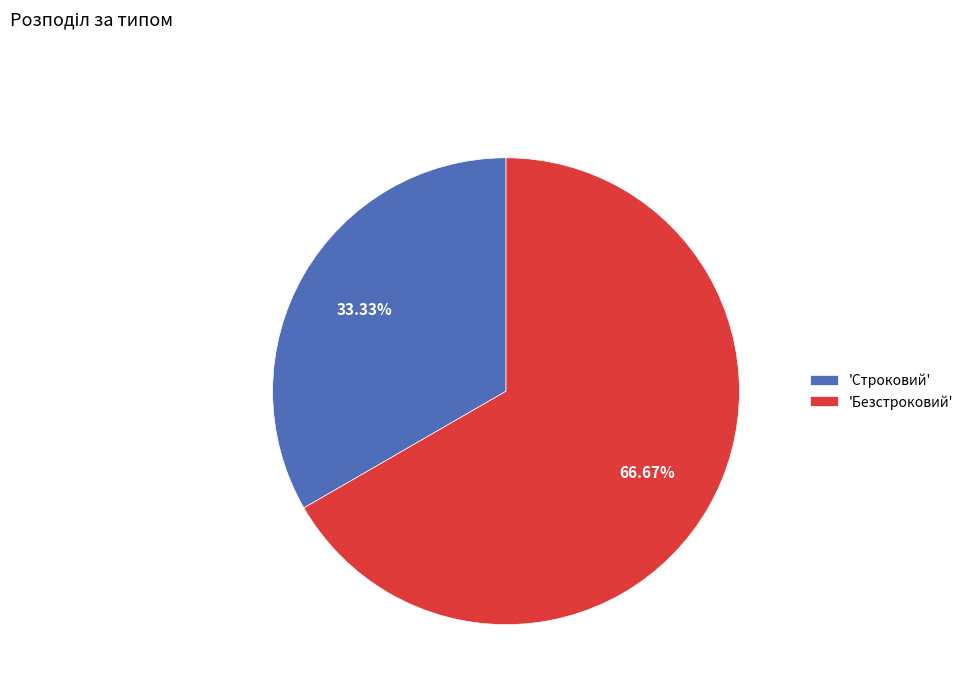

Which category has the smallest portion of the pie?

'Строковий'